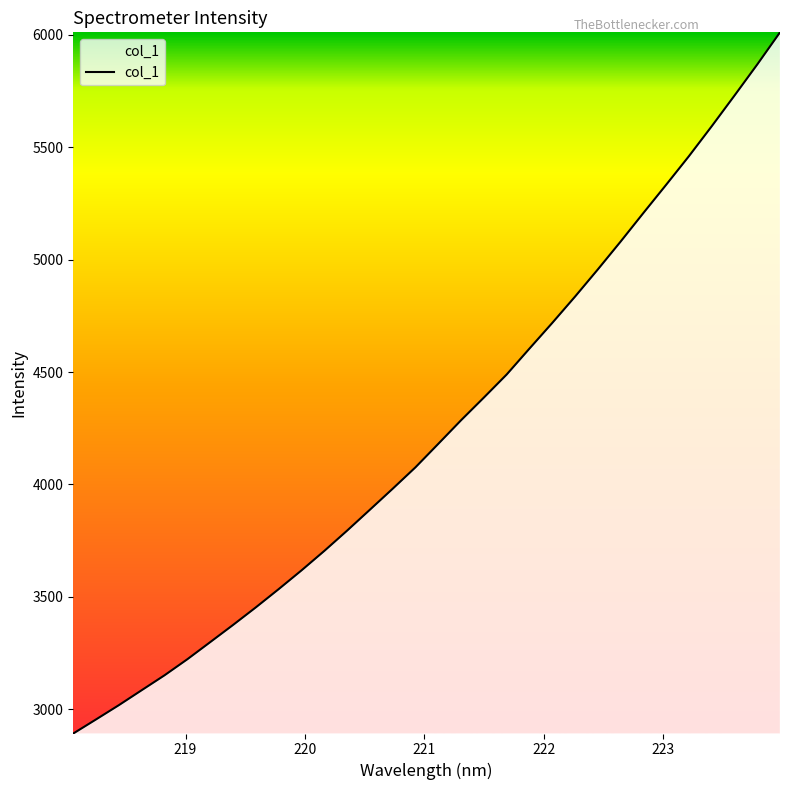

What is the greatest value displayed?

6010.8